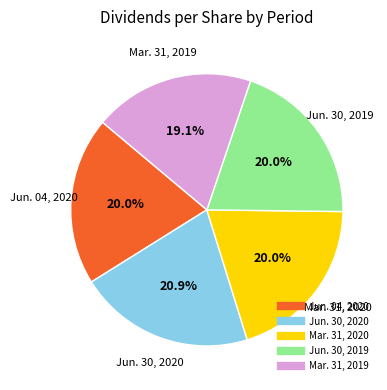

Does Jun. 30, 2019 represent more than half of the total?

No